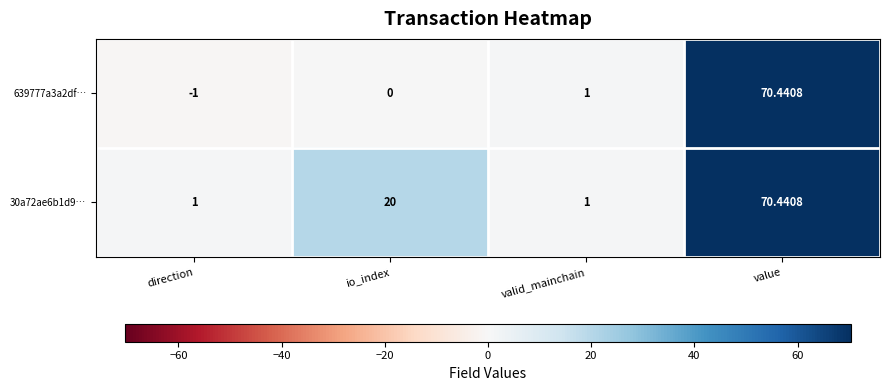

Is the value of 639777a3a2df… at value greater than the value of 30a72ae6b1d9… at direction?

Yes